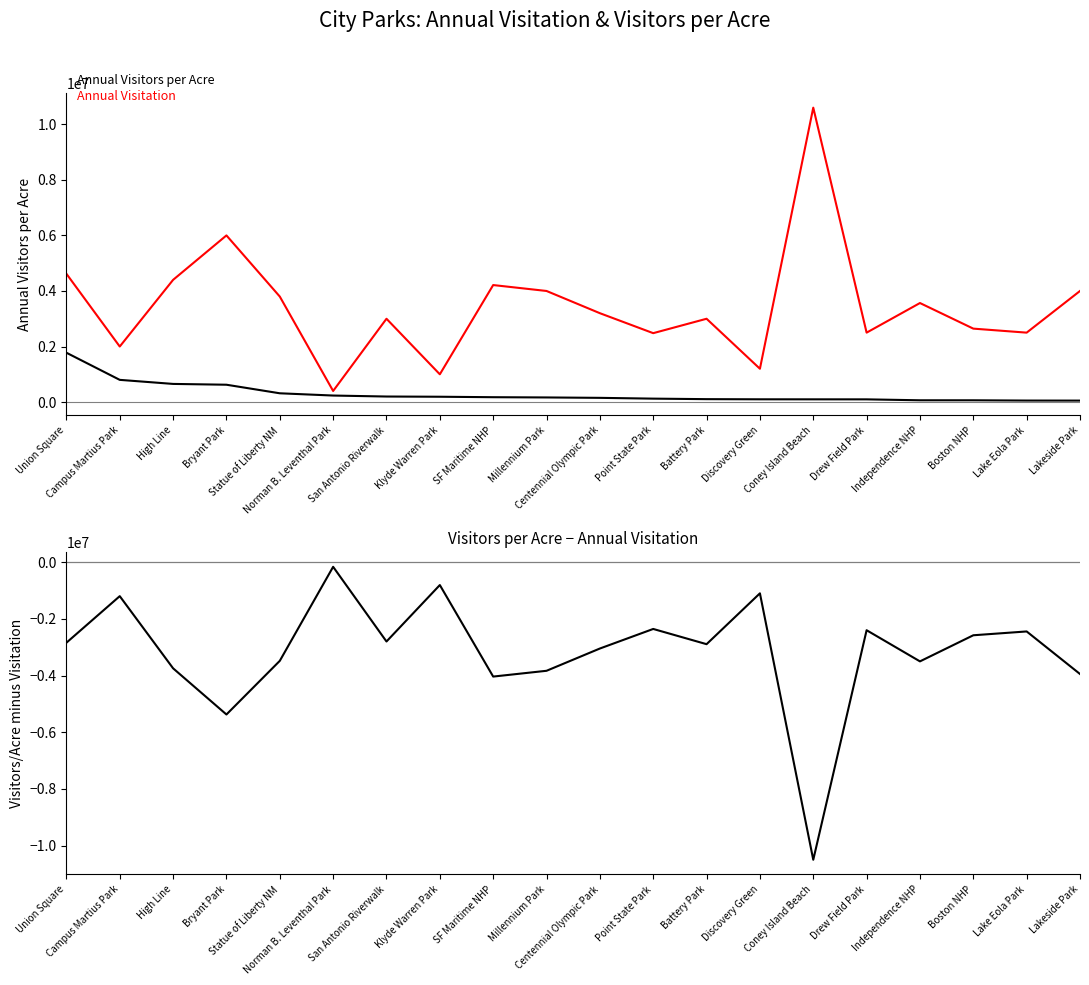

At which label does Visitors per Acre minus Visitation first exceed -2843076?

Campus Martius Park